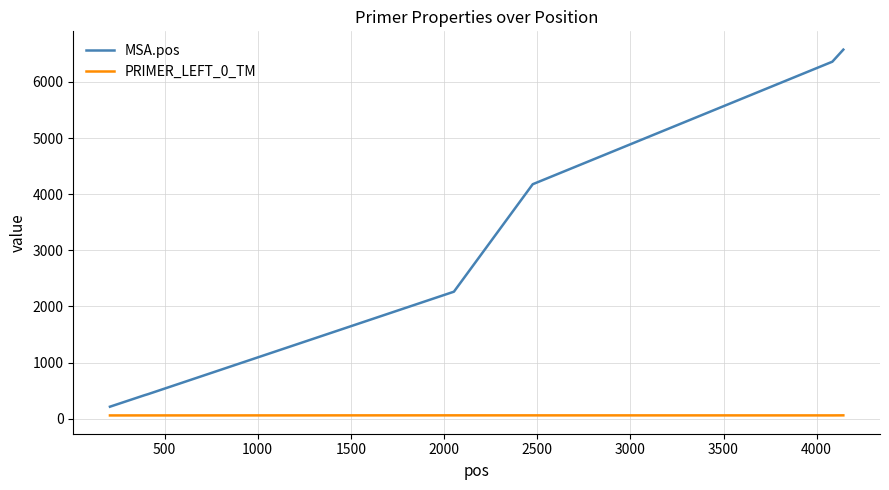

True or false: MSA.pos and PRIMER_LEFT_0_TM intersect in this chart.

False